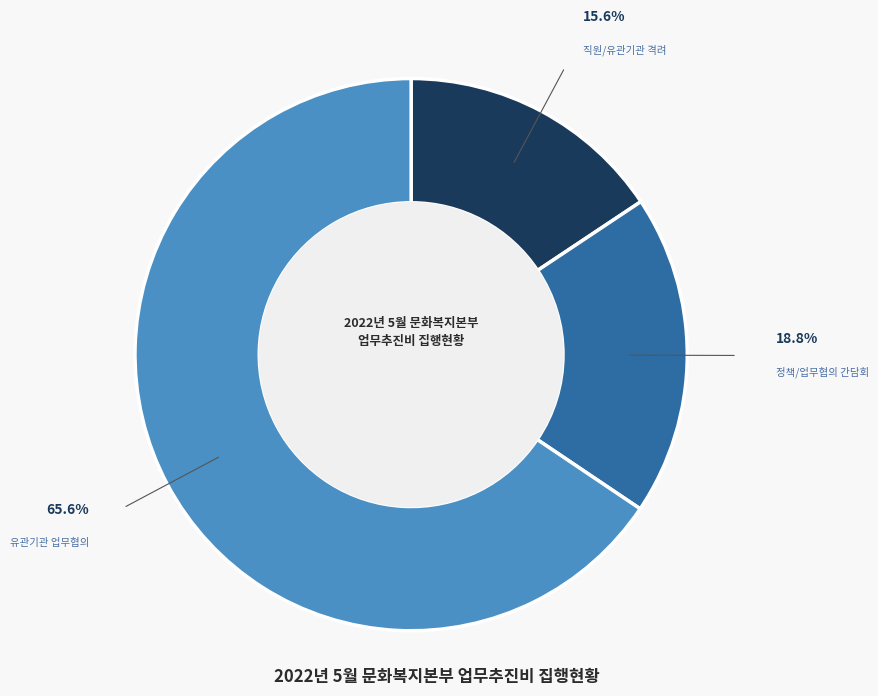

Is there a majority slice in this chart?

Yes